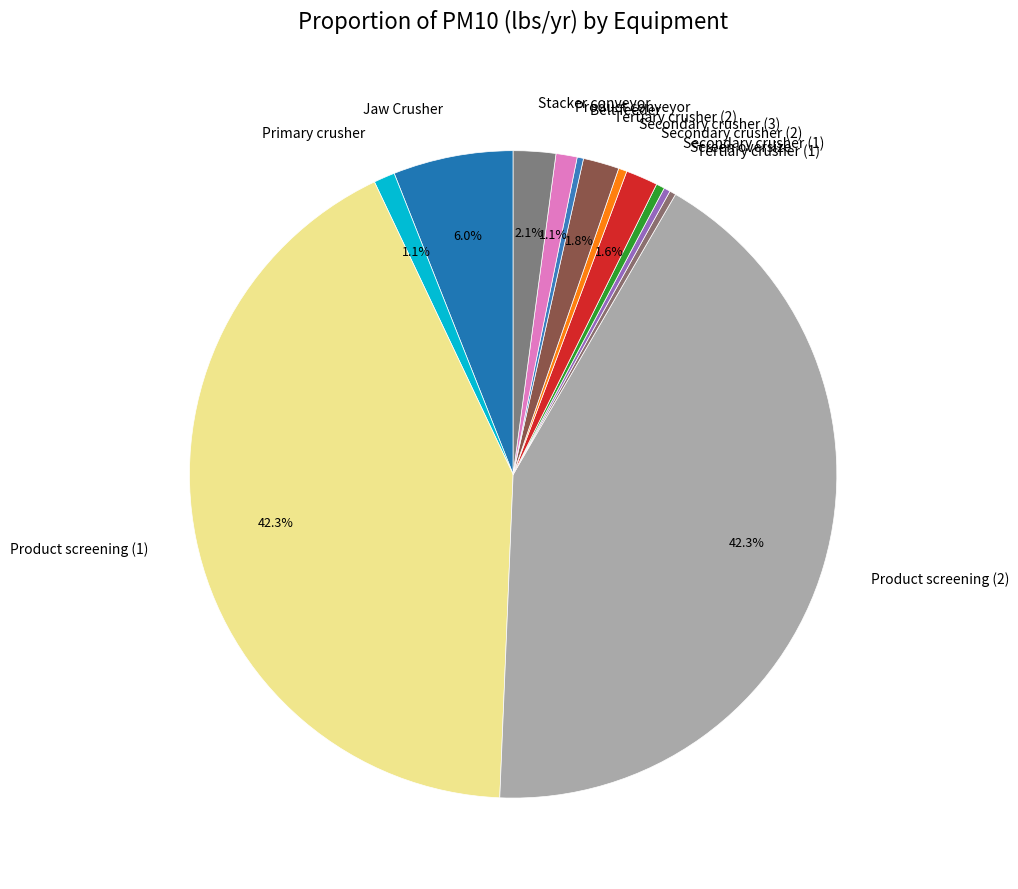

Between Secondary crusher (2) and Secondary crusher (1), which is larger?

Secondary crusher (2)